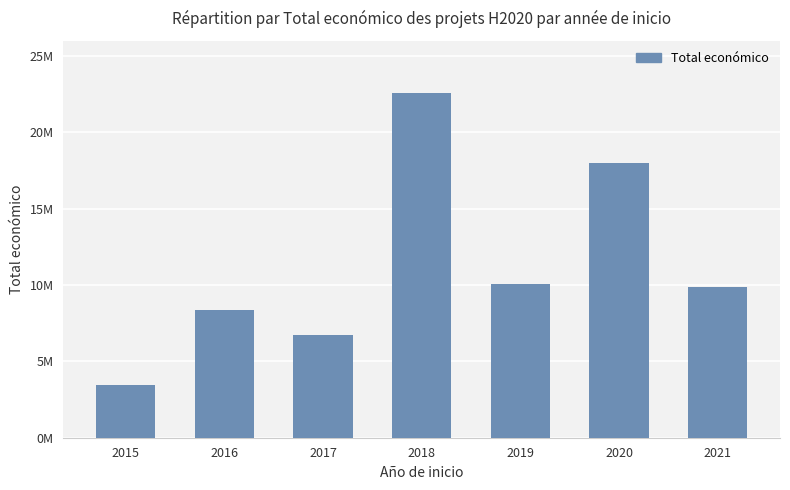

True or false: the data shows 3429908 at 2015.

True